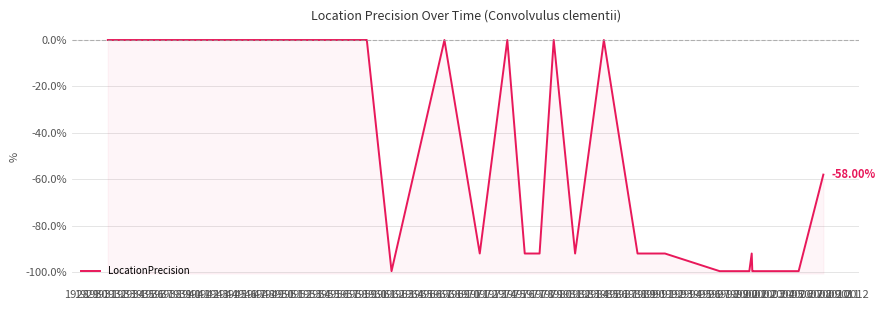

The chart shows a value of -92.0 at 1943. True or false?

True